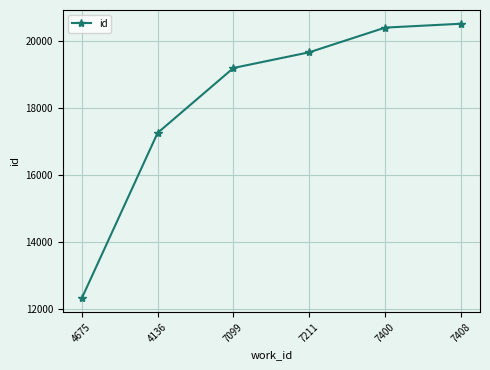

What is the change in value from 4675 to 7400?

+8104